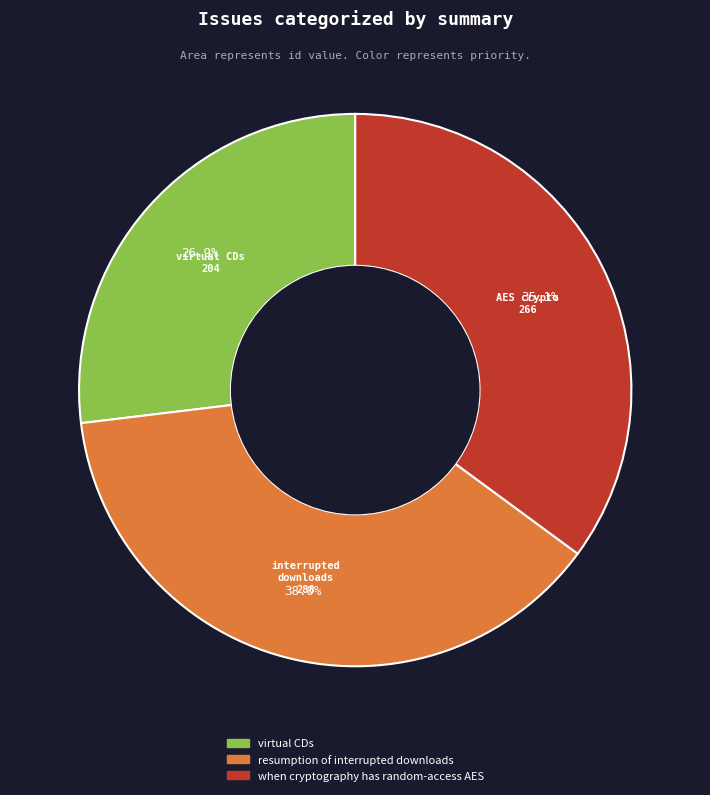

Count the number of slices in the pie.

3